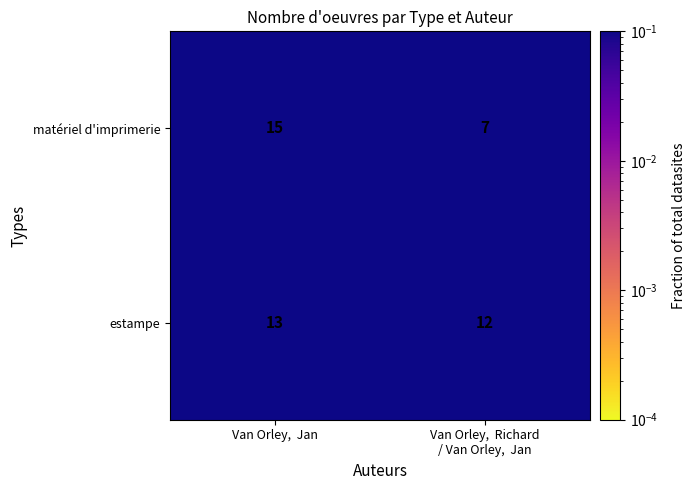

Read the matériel d'imprimerie value at Van Orley,  Jan.

15